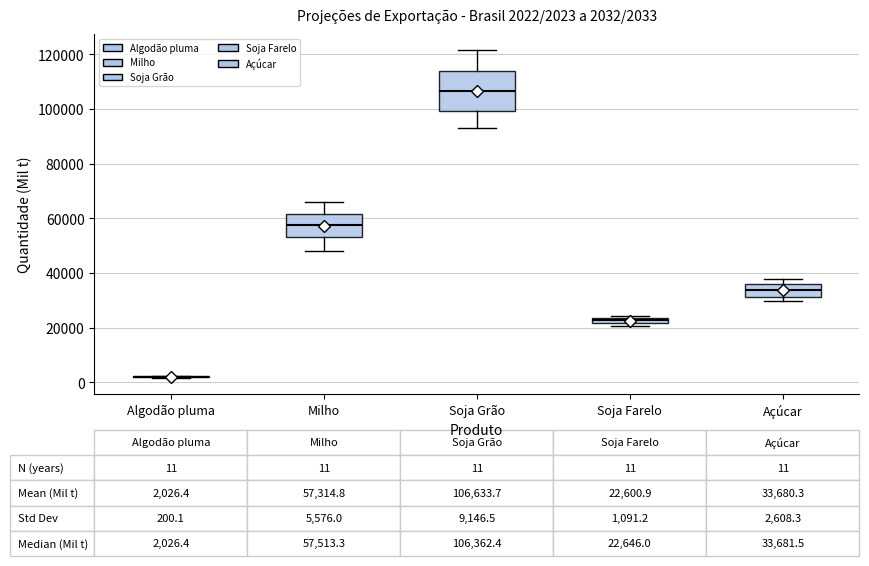

Which box is the tallest, from its lower edge to its upper edge?

Soja Grão